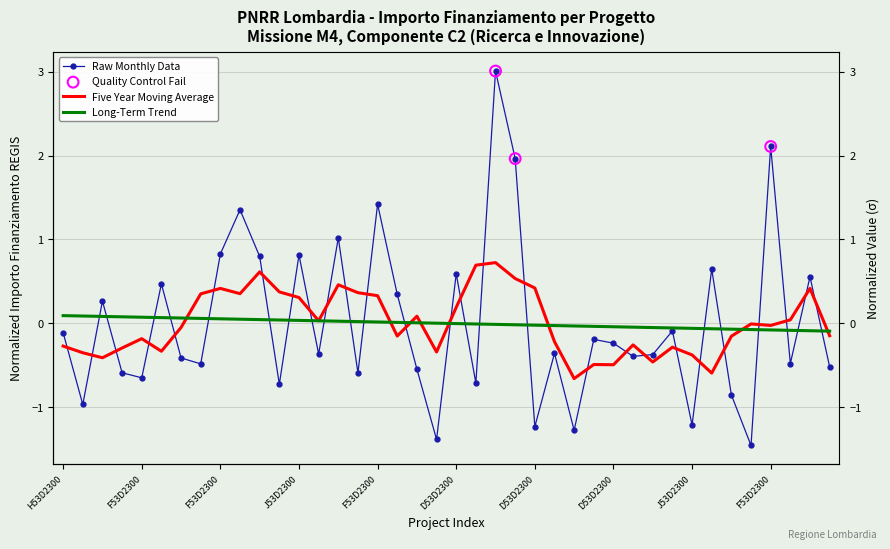

Between J53D23007430006 and F53D23002630001, which is larger?

F53D23002630001